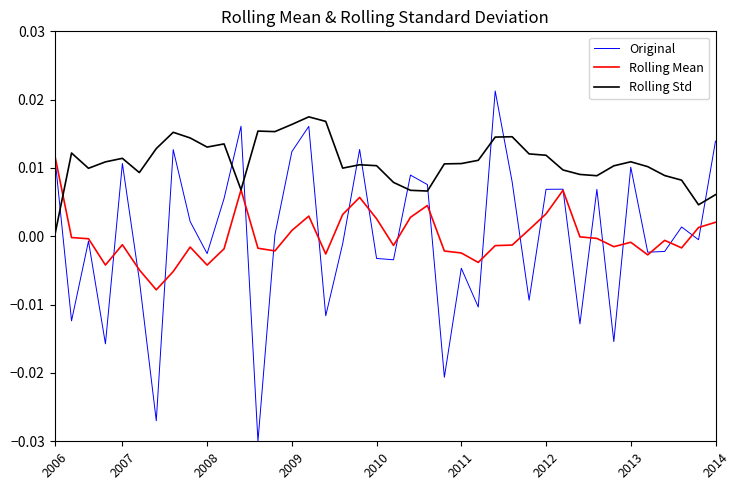

Which series has the largest total across all categories?

Rolling Std